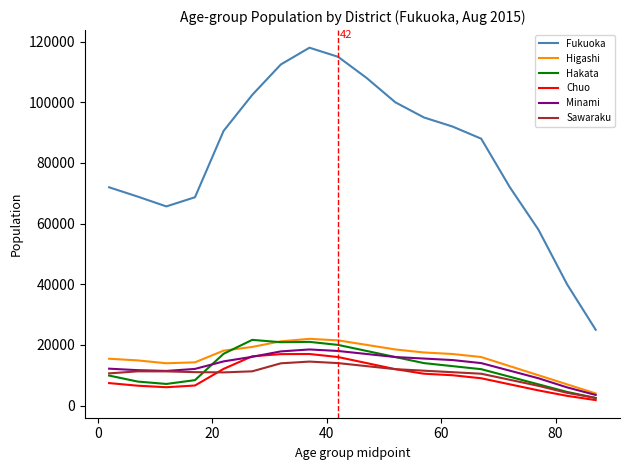

Which series has the largest total across all categories?

Fukuoka